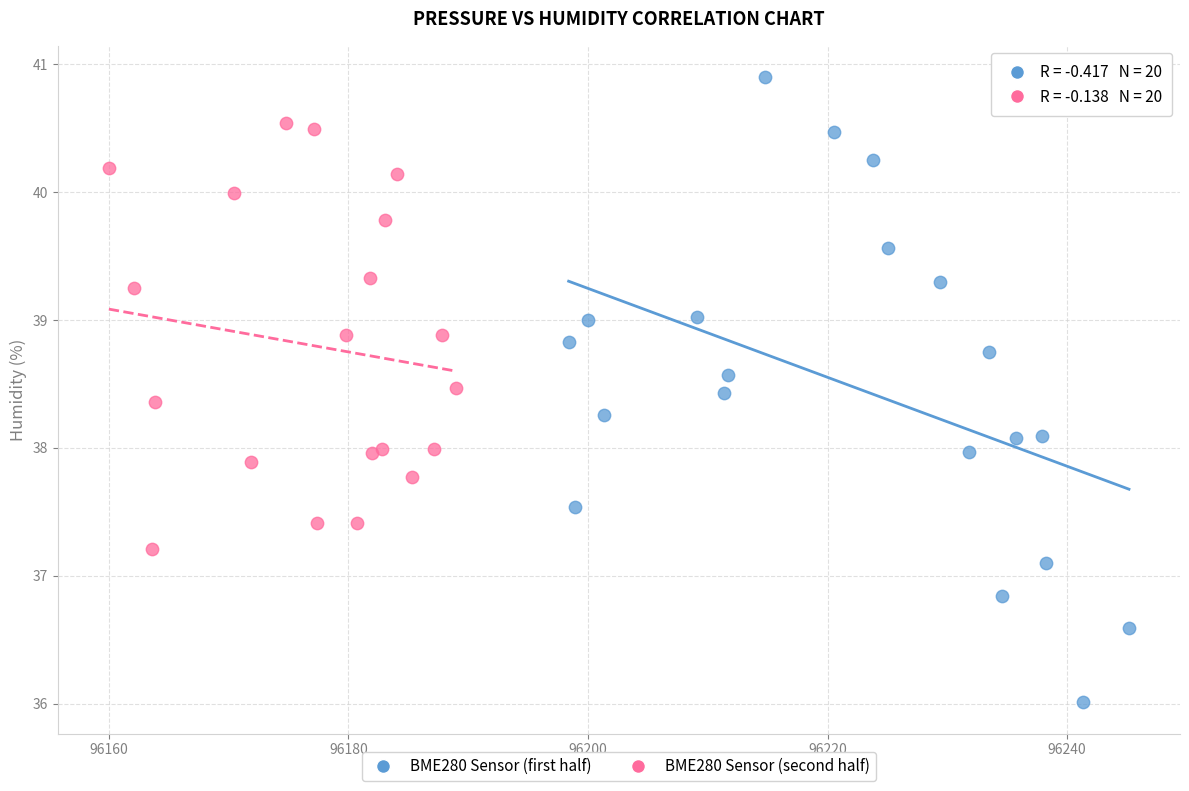

Which series reaches the maximum Y coordinate?

BME280 Sensor (first half)